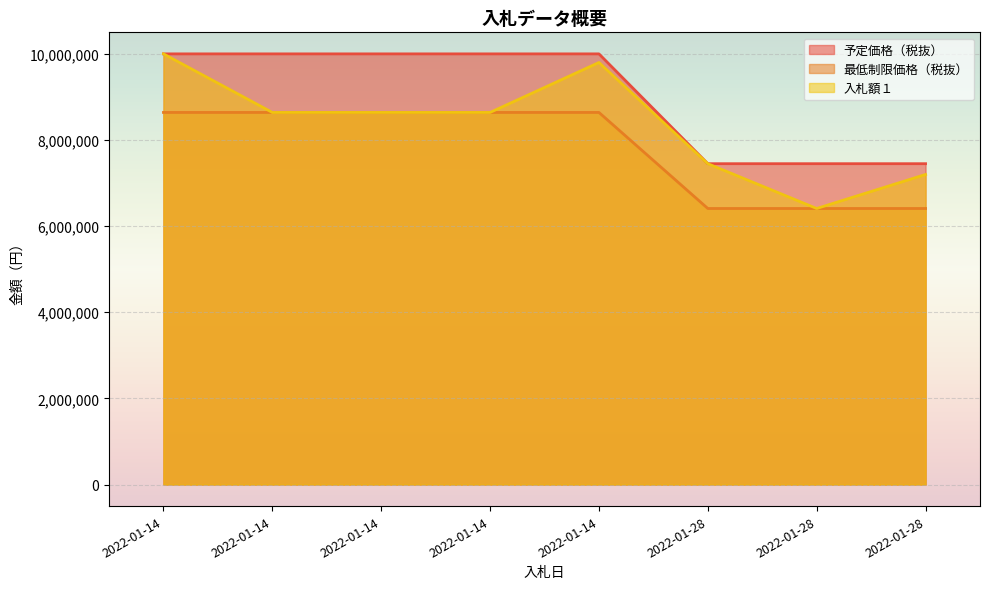

Which has a higher value, 2022-01-14 or 2022-01-28?

2022-01-14